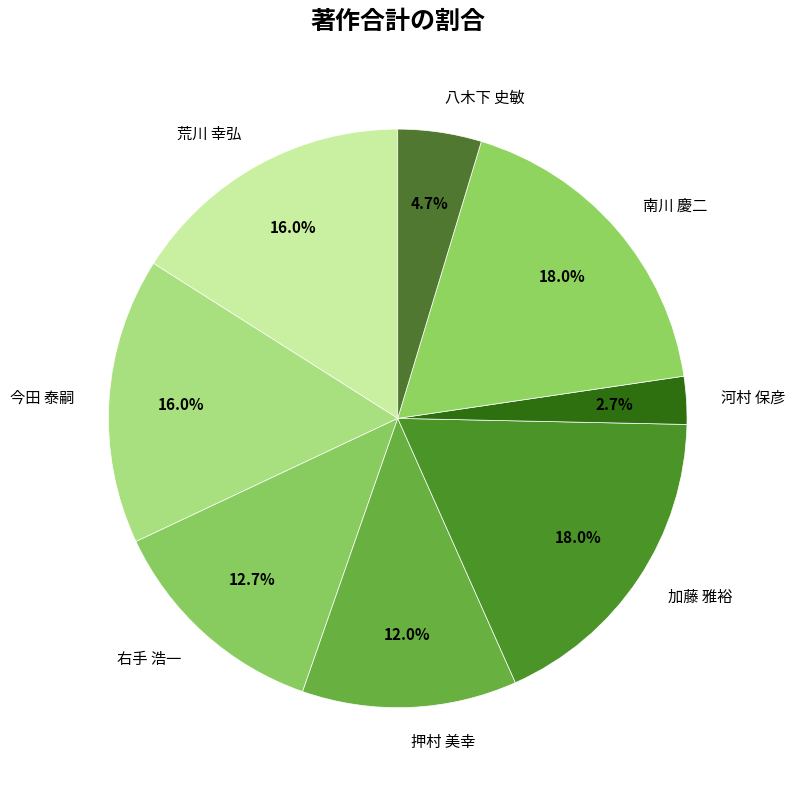

Between 八木下 史敏 and 右手 浩一, which is larger?

右手 浩一